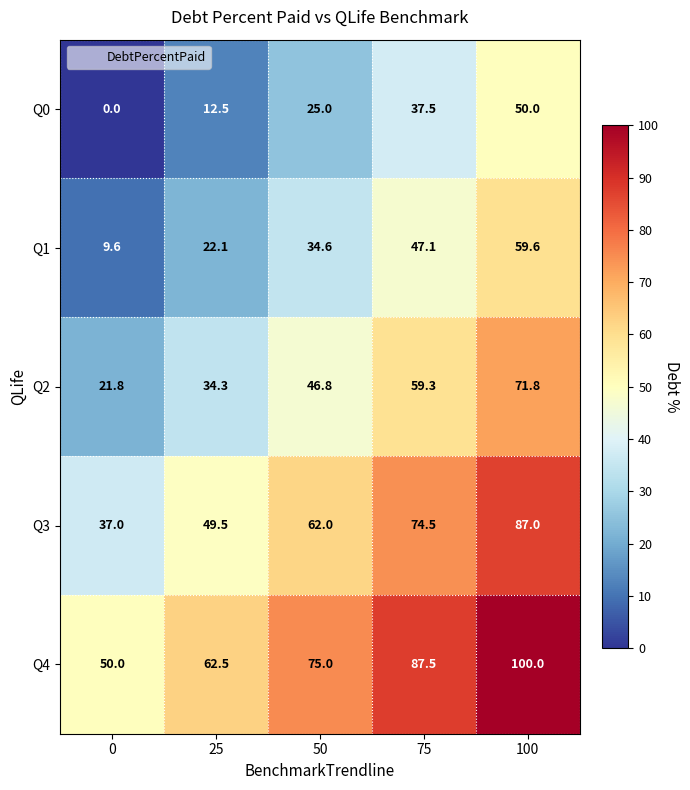

What is the difference between the maximum and second lowest values in the Q2 series?

37.5